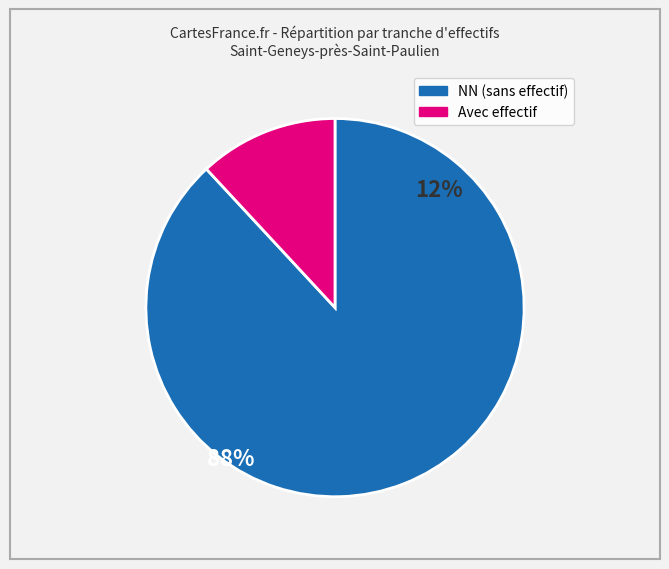

Is there a majority slice in this chart?

Yes